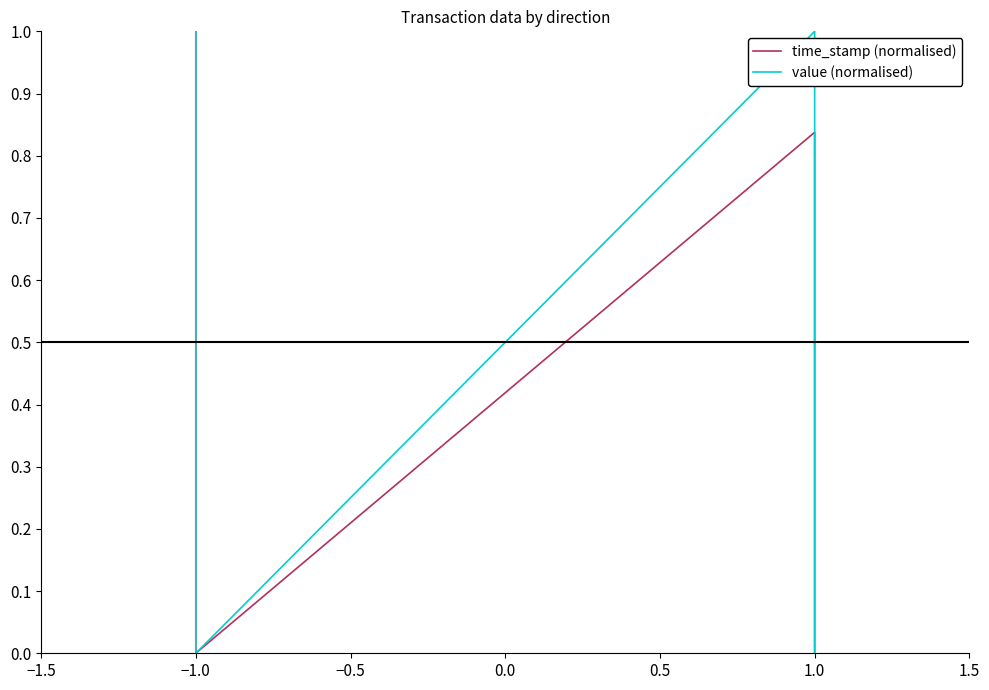

How many lines are shown in the chart?

2